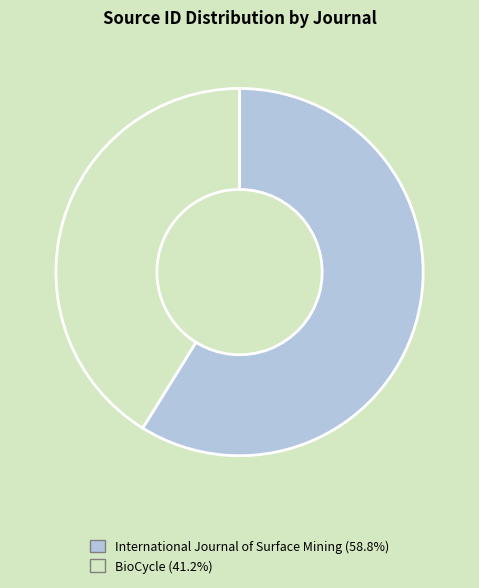

How many segments does this pie chart have?

2